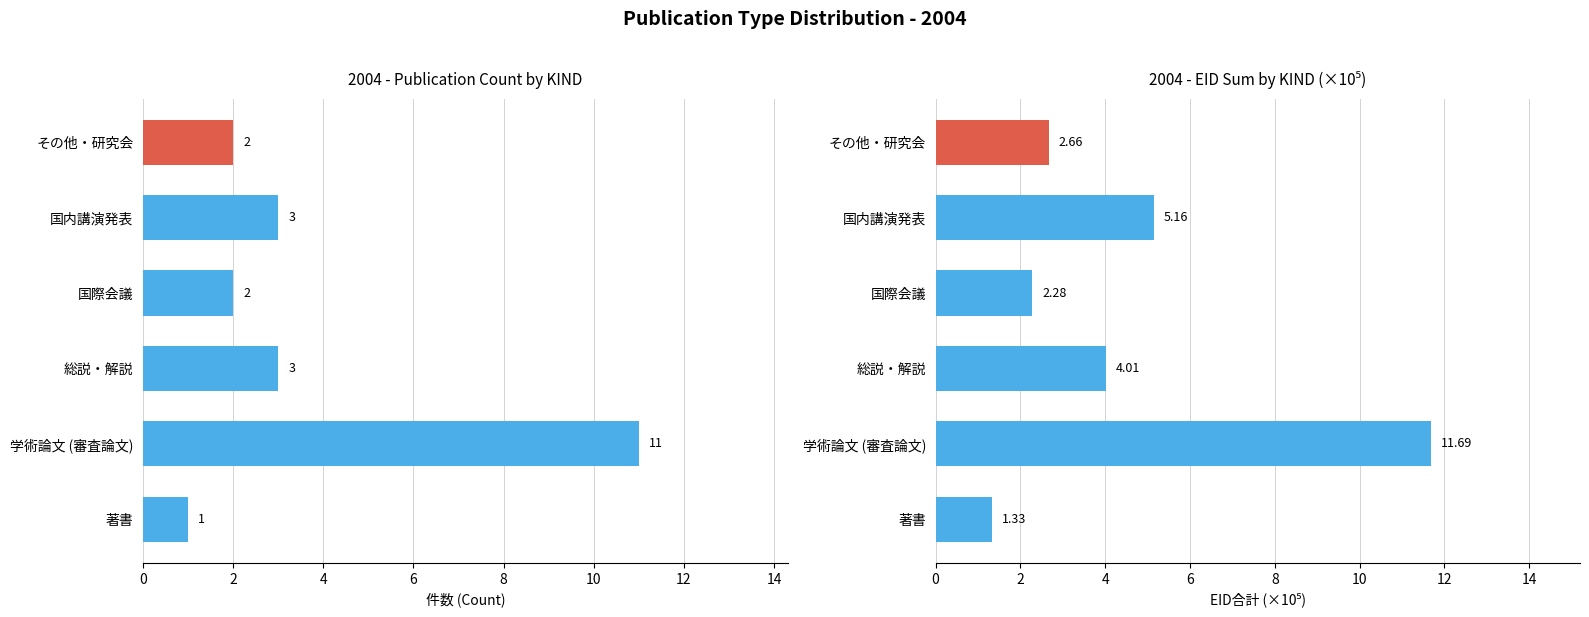

How many data points in EID合計 (×10⁵) are less than 4?

3